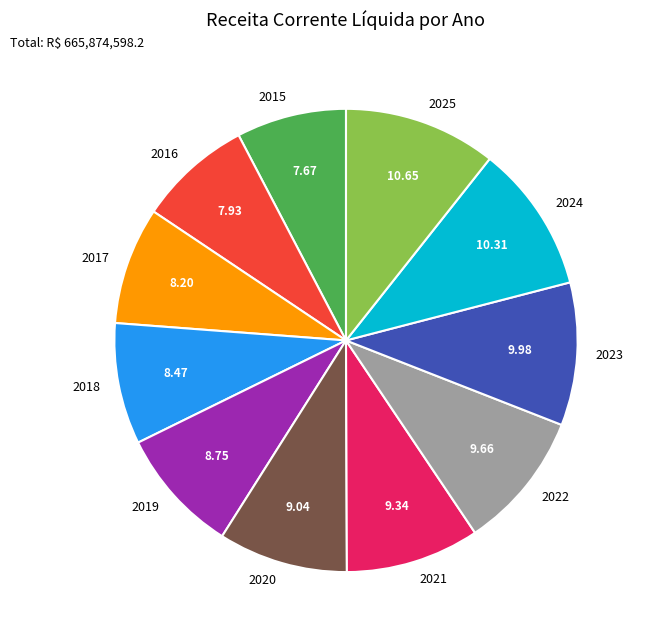

Approximately how many times larger is the value at 2025 compared to 2024?

1.0